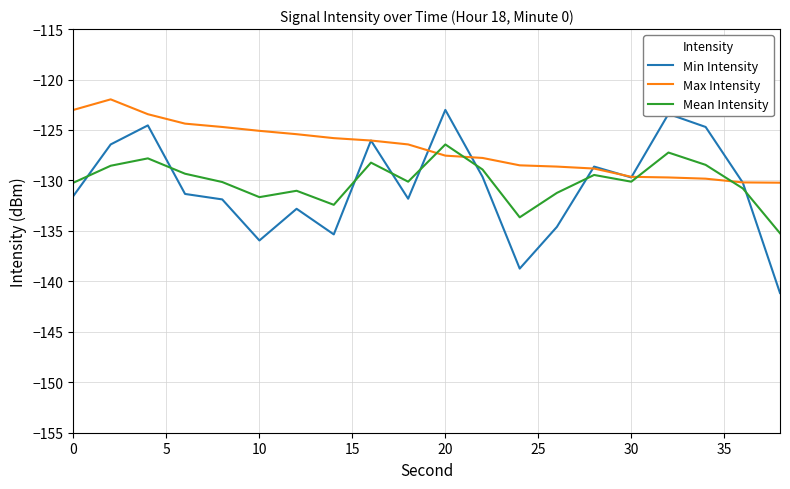

Which series has the largest total across all categories?

Max Intensity